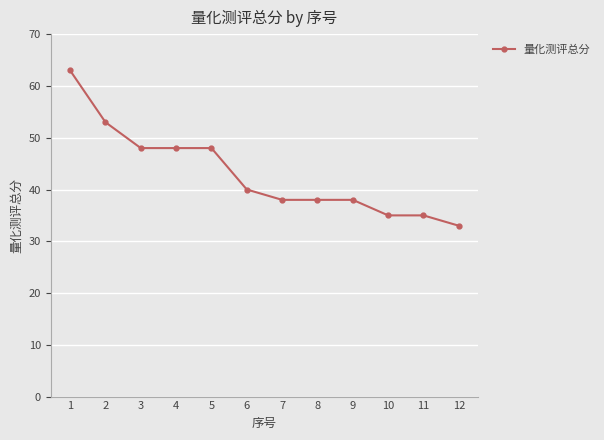

What is the value of the 12th point from the left?

33